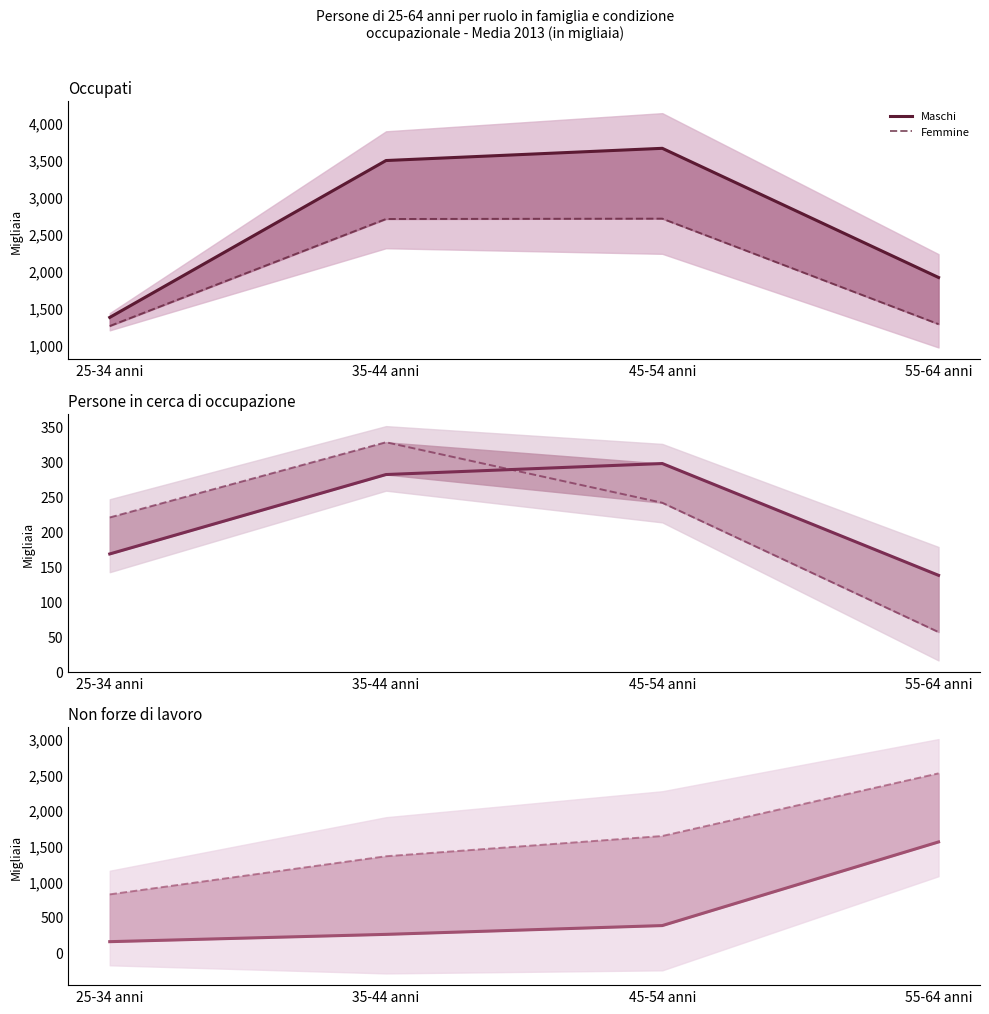

How many lines are shown in the chart?

2